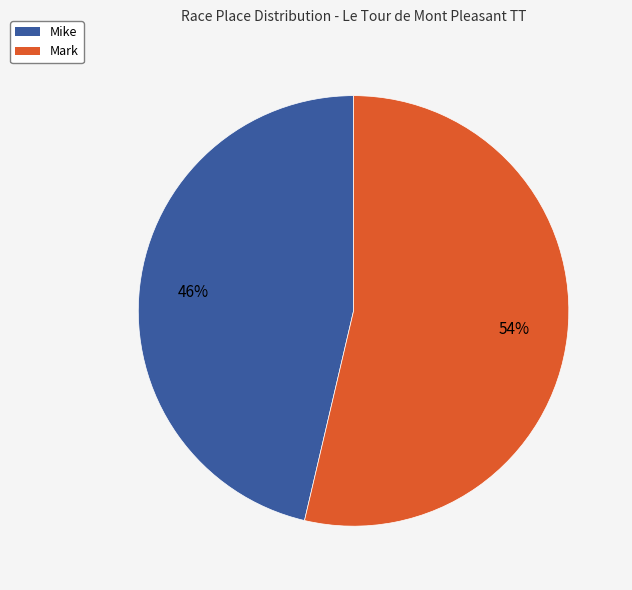

To the nearest percent, what is the combined percentage of Mike and Mark?

100%